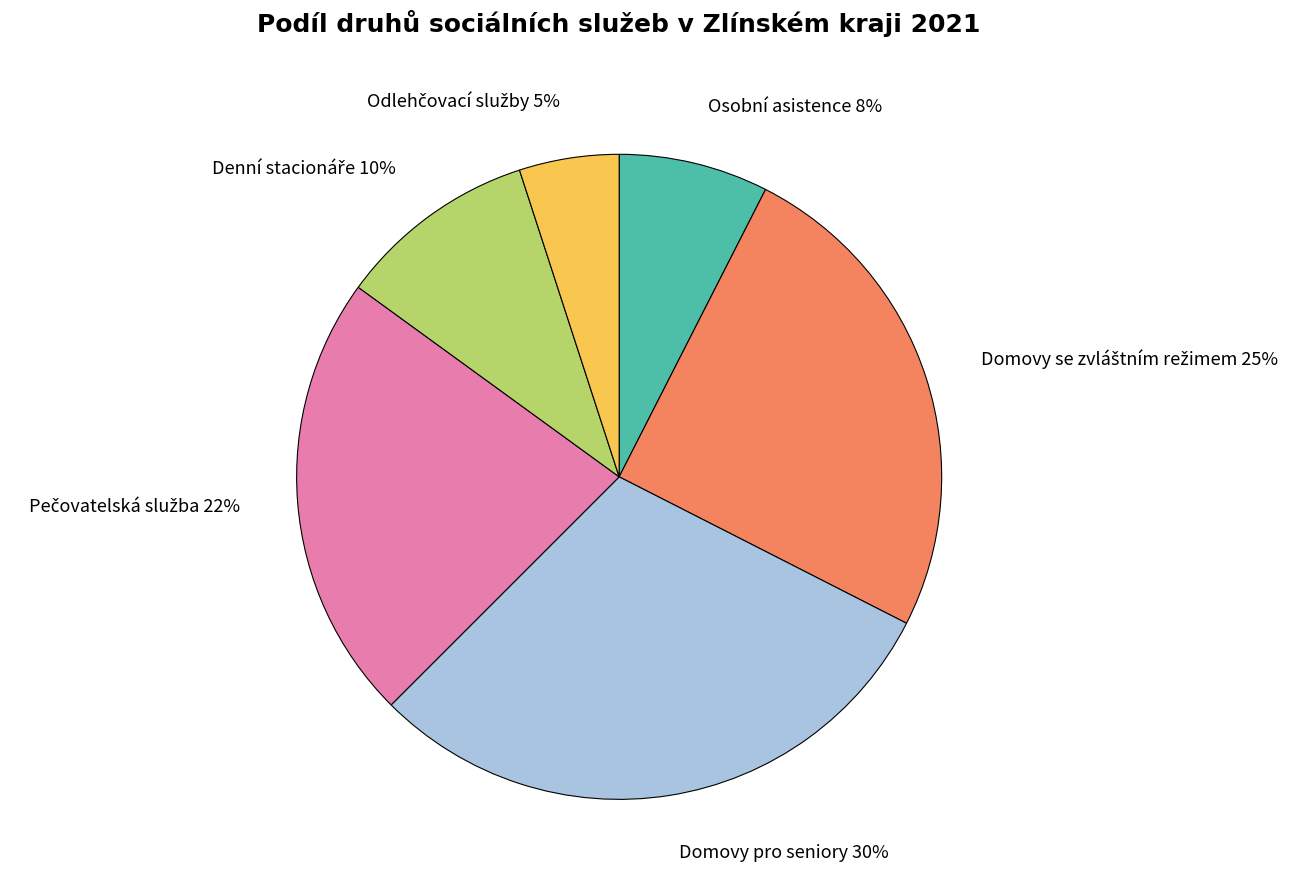

Is there a majority slice in this chart?

No